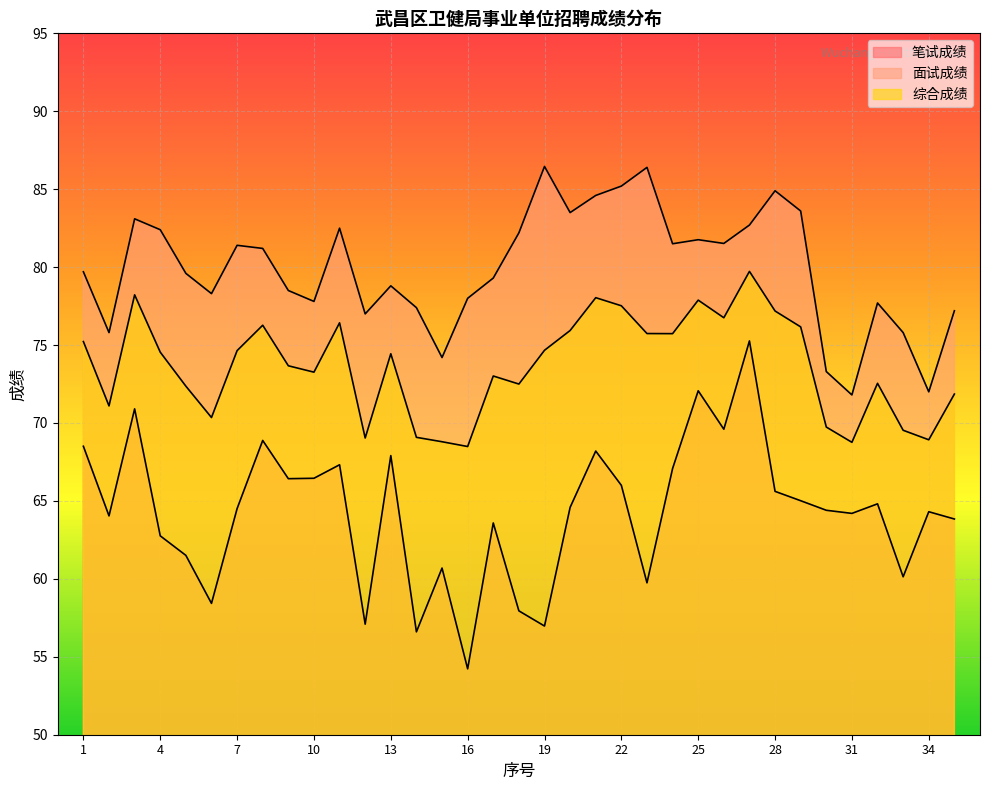

What is the smallest value displayed?

54.2